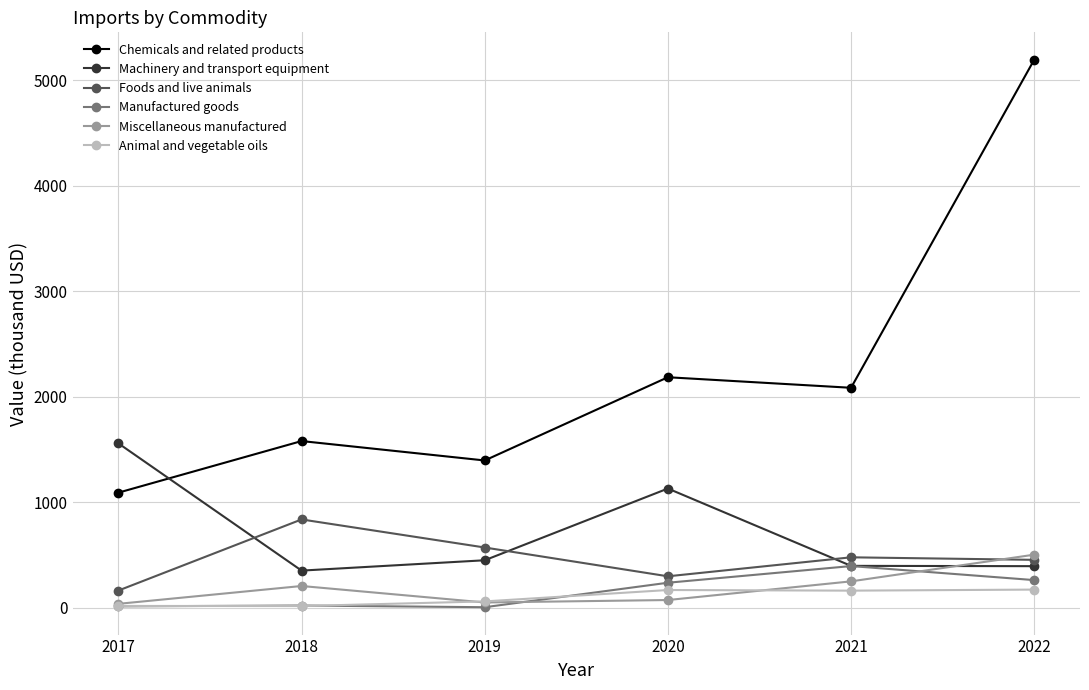

True or false: Manufactured goods has a value of 13 at 2017.

True